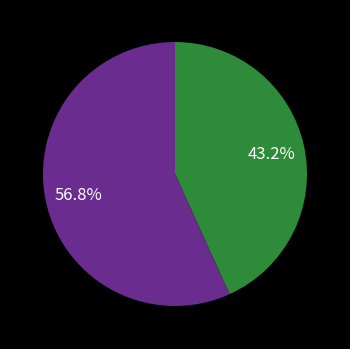

Is there a majority slice in this chart?

Yes